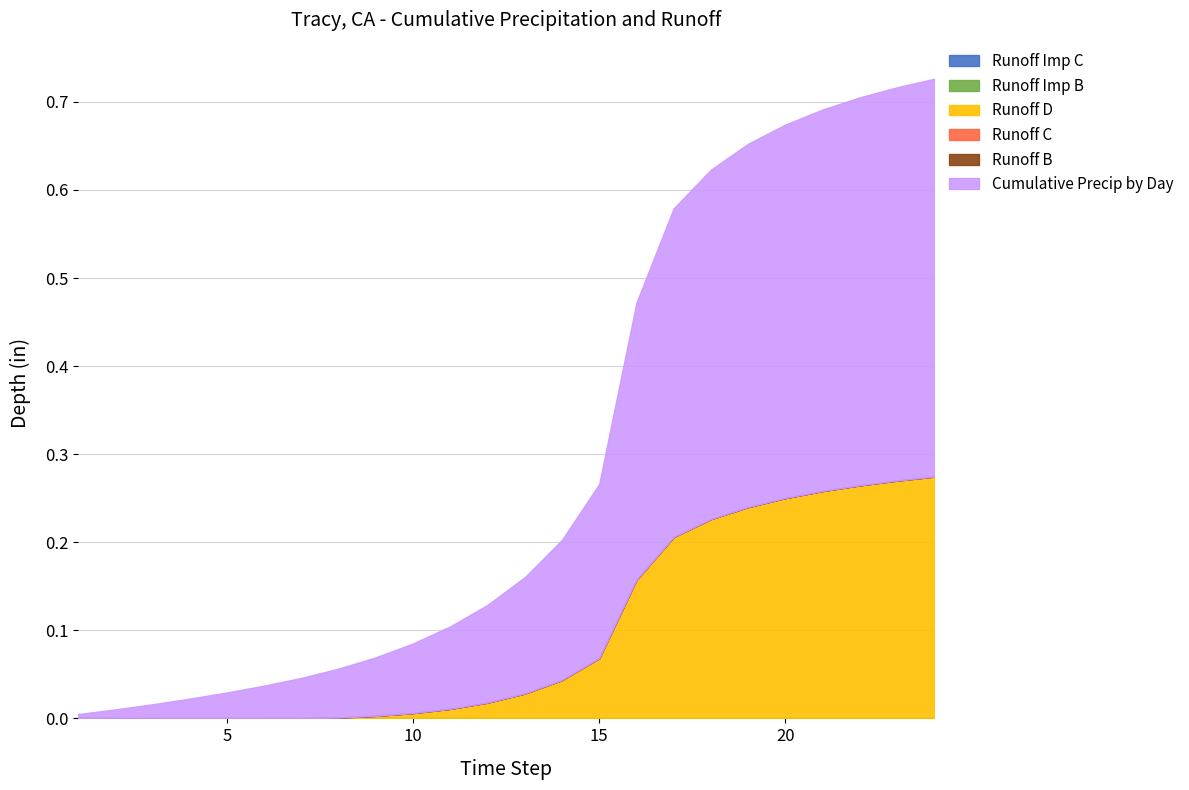

Reading left to right, extract all data points from this chart.

Cumulative Precip by Day: 0.0	0.0	0.0	0.0	0.0	0.0	0.0	0.1	0.1	0.1	0.1	0.1	0.1	0.2	0.2	0.3	0.4	0.4	0.4	0.4	0.4	0.4	0.4	0.5
Runoff B: 0.0	0.0	0.0	0.0	0.0	0.0	0.0	0.0	0.0	0.0	0.0	0.0	0.0	0.0	0.0	0.0	0.0	0.0	0.0	0.0	0.0	0.0	0.0	0.0
Runoff C: 0.0	0.0	0.0	0.0	0.0	0.0	0.0	0.0	0.0	0.0	0.0	0.0	0.0	0.0	0.0	0.0	0.0	0.0	0.0	0.0	0.0	0.0	0.0	0.0
Runoff D: 0.0	0.0	0.0	0.0	0.0	0.0	0.0	0.0	0.0	0.0	0.0	0.0	0.0	0.0	0.1	0.2	0.2	0.2	0.2	0.3	0.3	0.3	0.3	0.3
Runoff Imp B: 0.0	0.0	0.0	0.0	0.0	0.0	0.0	0.0	0.0	0.0	0.0	0.0	0.0	0.0	0.0	0.0	0.0	0.0	0.0	0.0	0.0	0.0	0.0	0.0
Runoff Imp C: 0.0	0.0	0.0	0.0	0.0	0.0	0.0	0.0	0.0	0.0	0.0	0.0	0.0	0.0	0.0	0.0	0.0	0.0	0.0	0.0	0.0	0.0	0.0	0.0